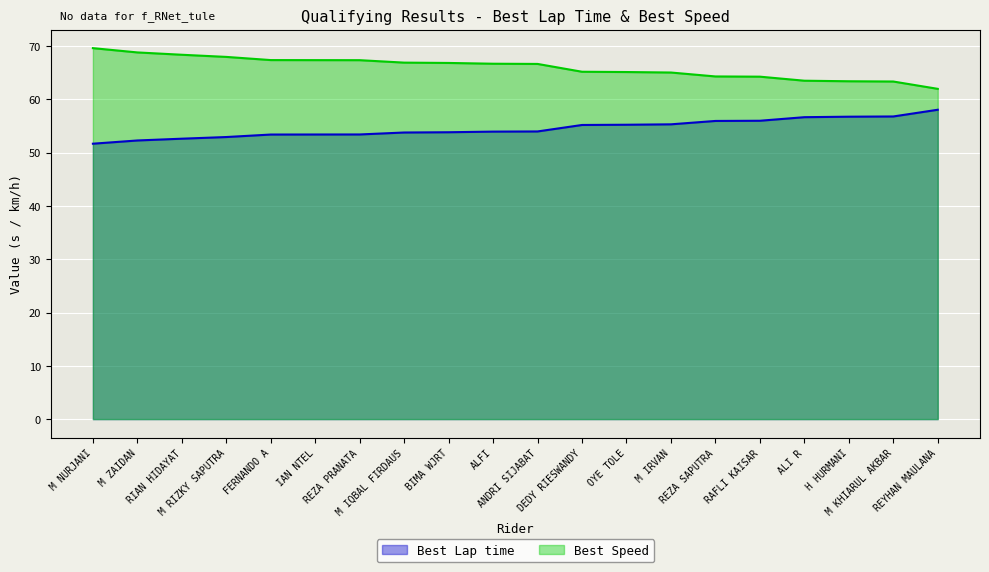

True or false: Best Speed has more than 1 interior local peaks.

False